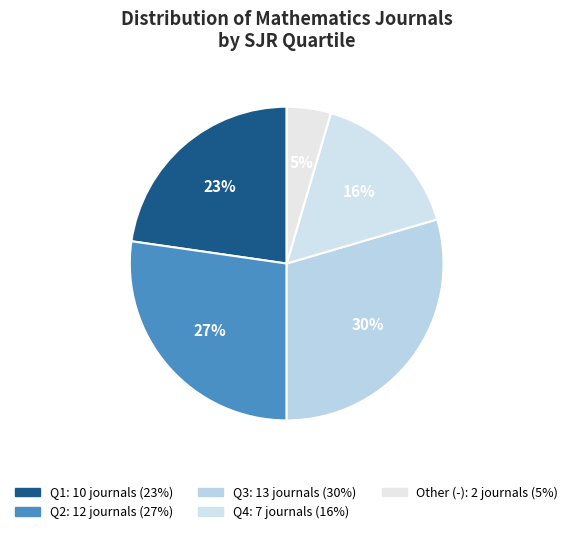

How many slices are in this pie chart?

5